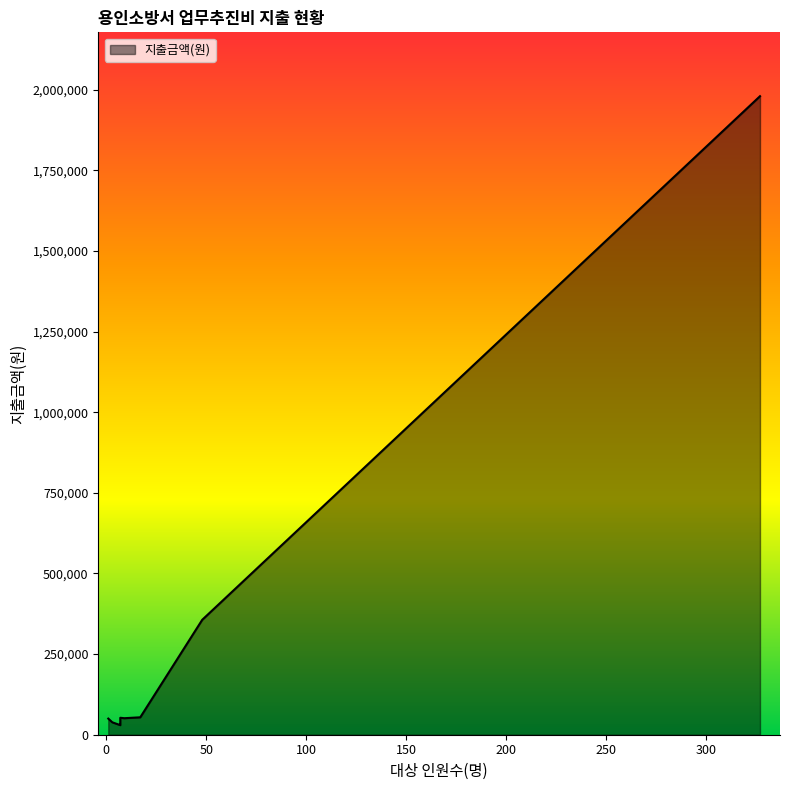

Which category has the lowest value across all series?

7